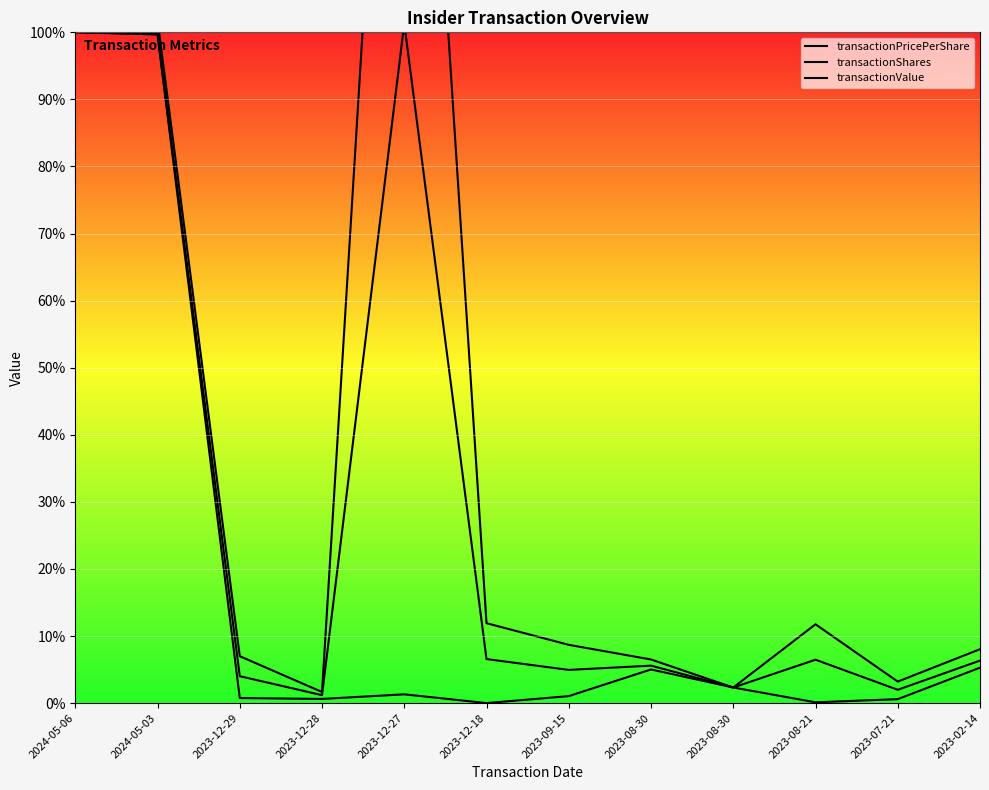

At 2023-12-28, list the series in order from largest to smallest.

transactionValue, transactionShares, transactionPricePerShare